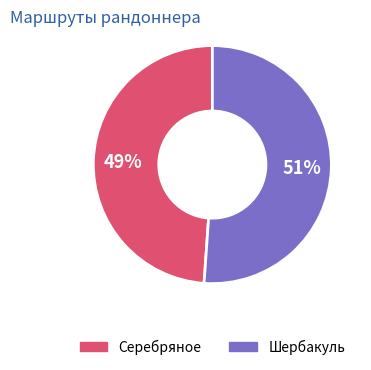

Rank the categories by value from lowest to highest.

Серебряное, Шербакуль